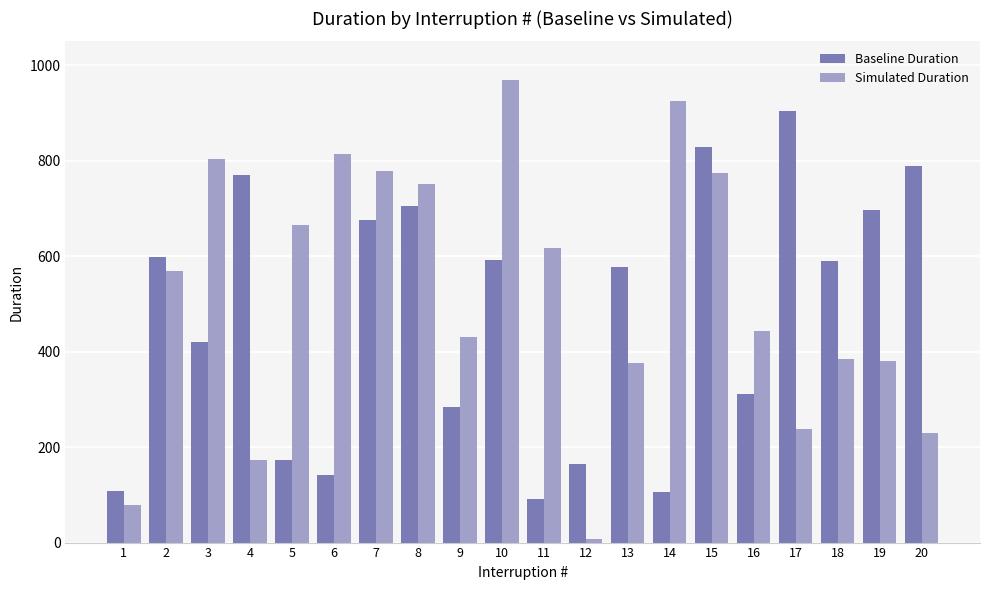

What is the average value of the Simulated Duration series?

521